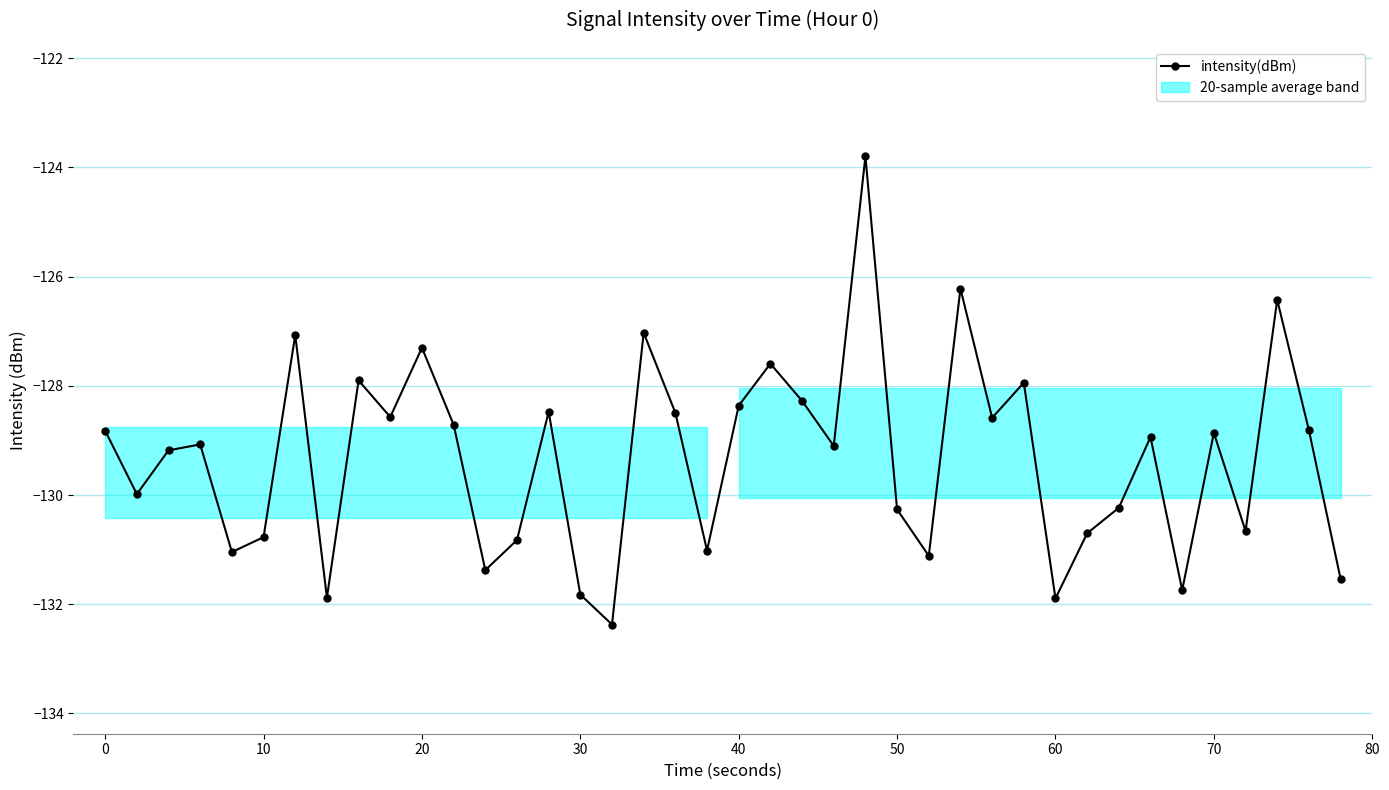

What is the value of the 33rd point from the left?

-130.2